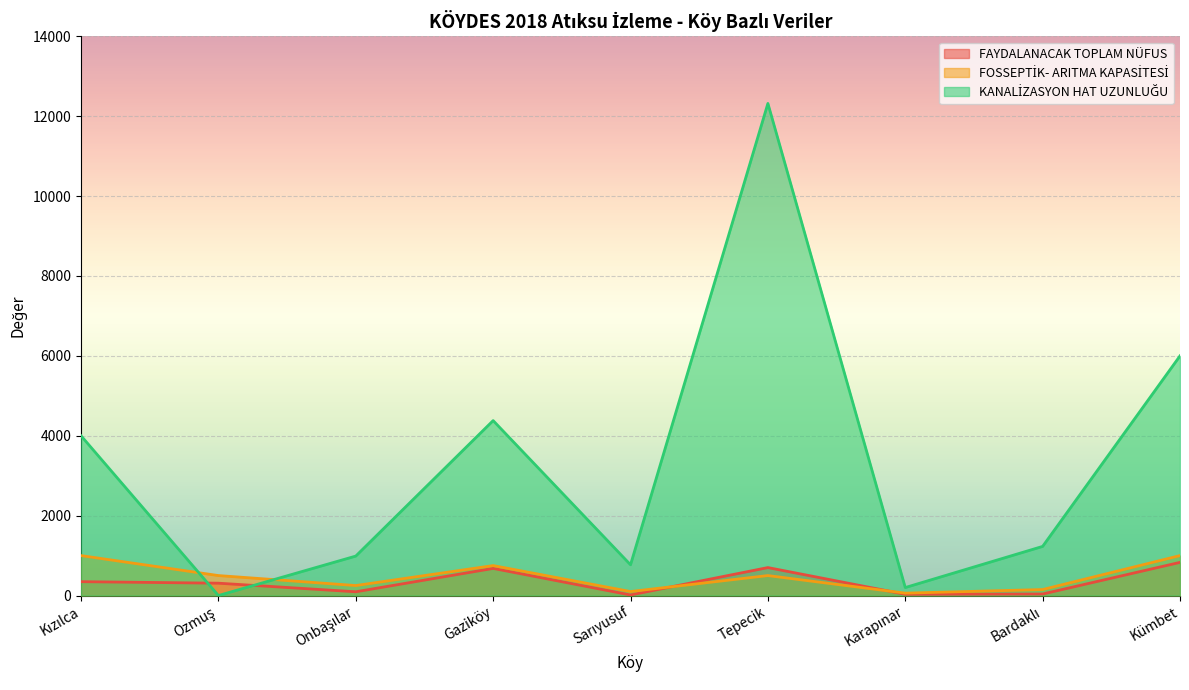

At how many categories does at least one series exceed 4823?

2